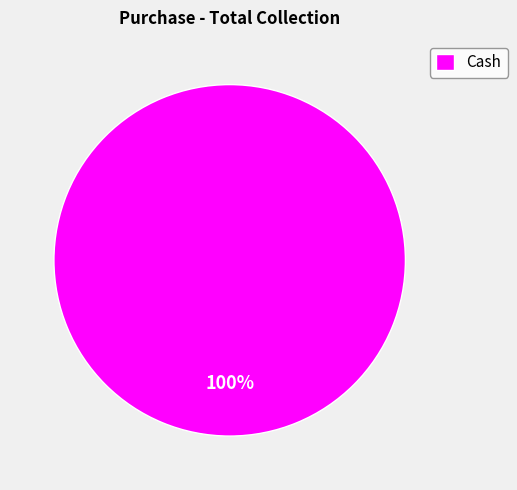

Does any single category account for the majority?

Yes